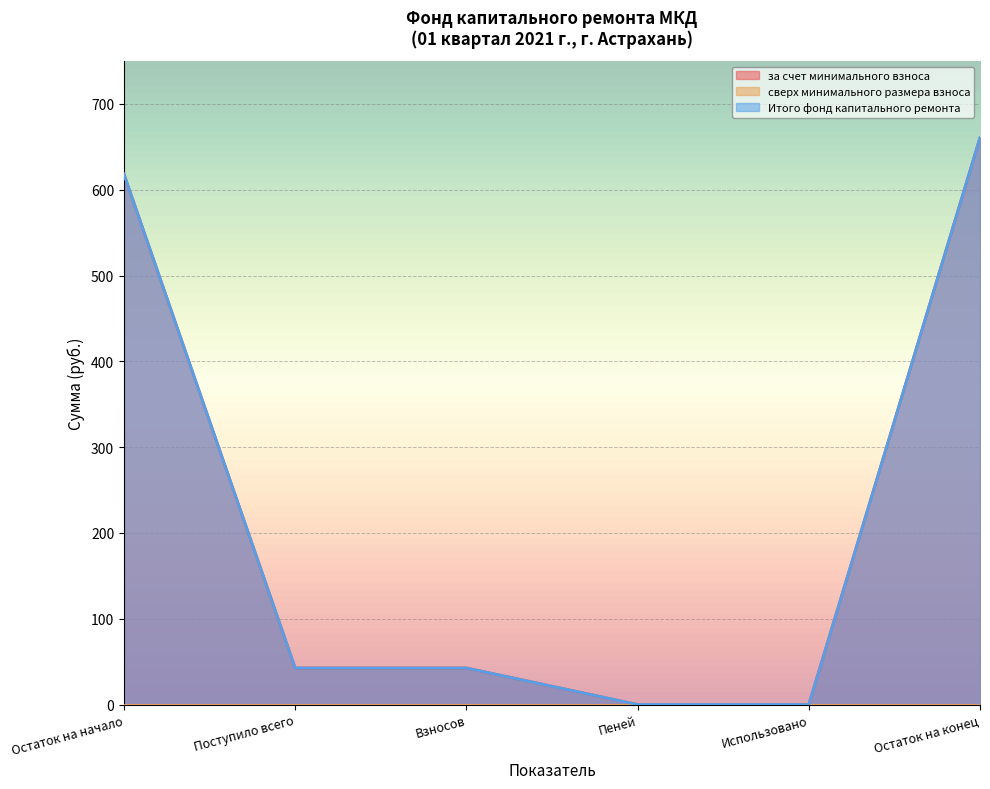

Rank the categories by за счет минимального взноса value from lowest to highest.

Пеней, Использовано, Поступило всего, Взносов, Остаток на начало, Остаток на конец